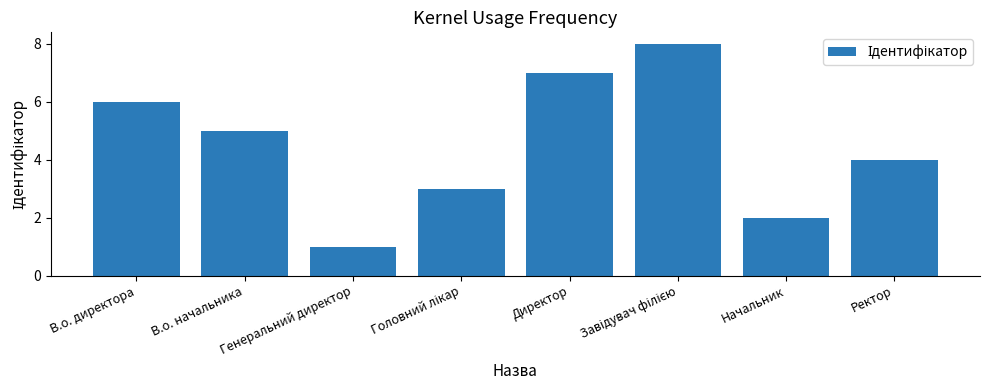

Reading left to right, what are all the values shown in this chart?

6	5	1	3	7	8	2	4